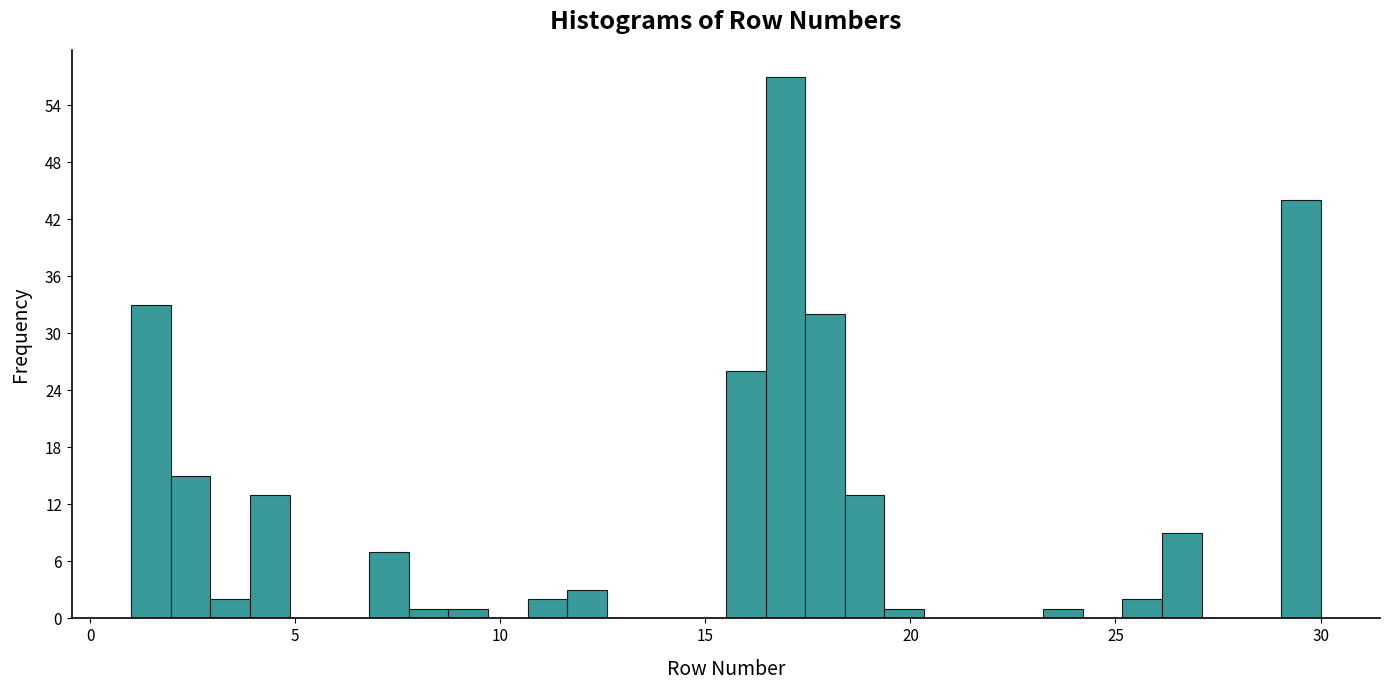

Read against the x-axis, roughly where is the centre of the tallest bar?

17.0